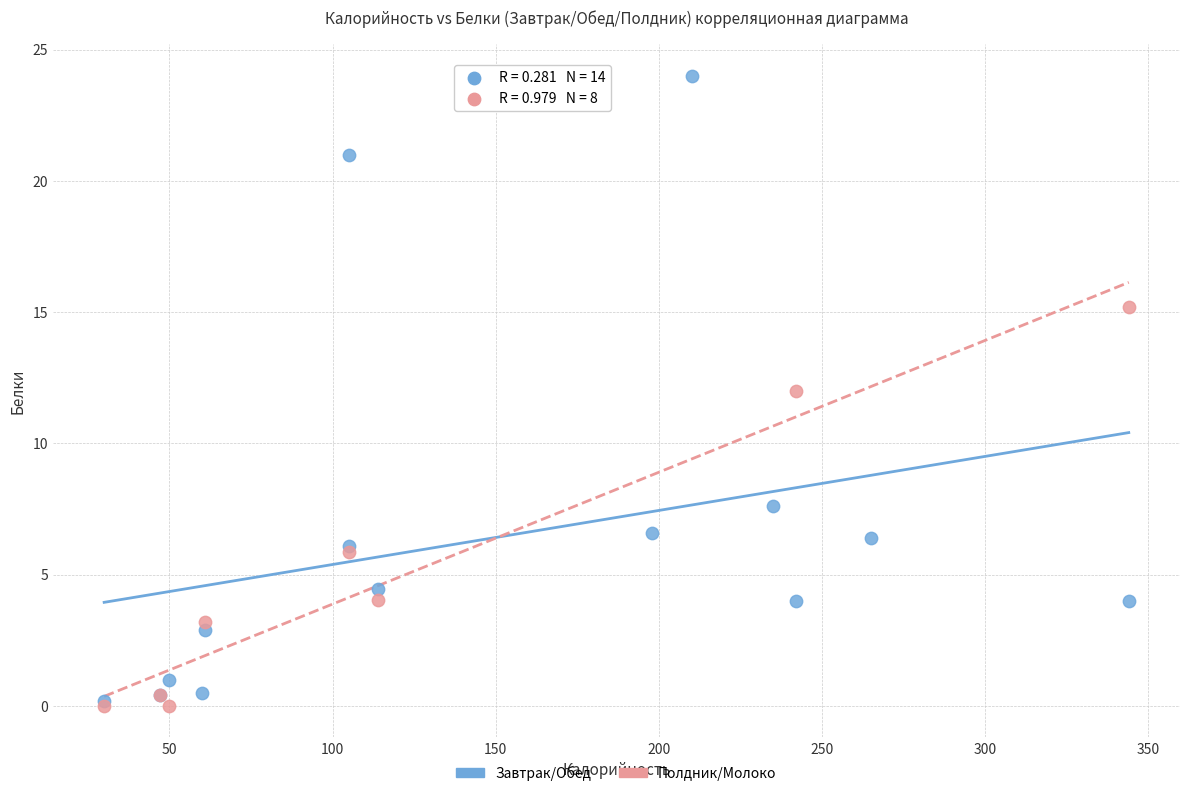

Which series has the largest Y range (max minus min)?

Завтрак/Обед